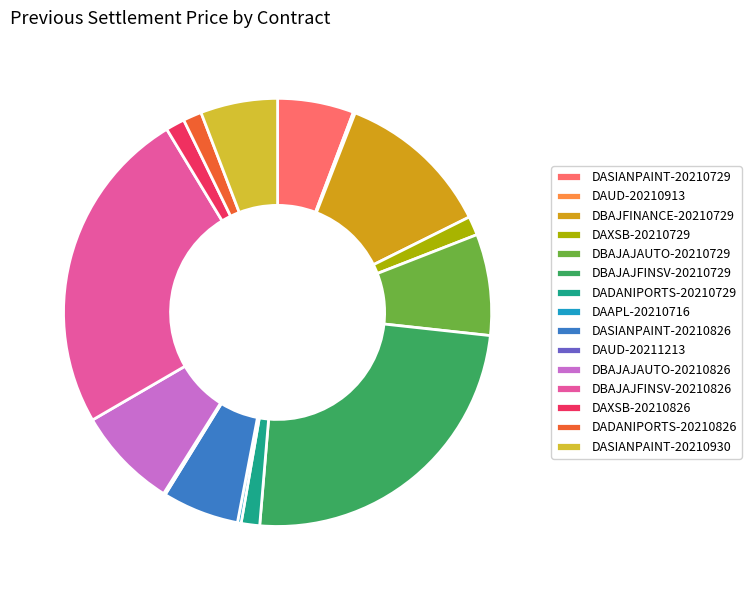

Does DBAJAJFINSV-20210826 account for over 50% of the chart?

No